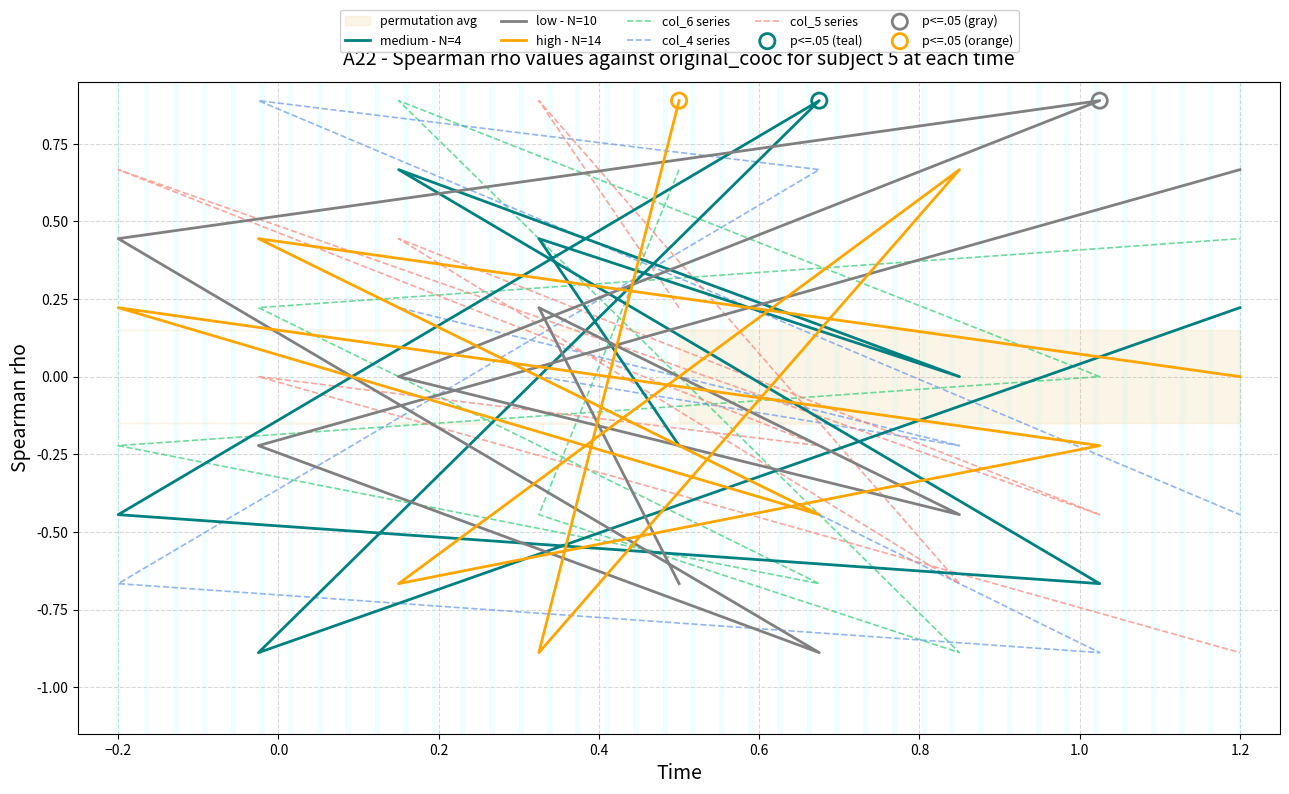

What are all the series names shown in the legend?

medium - N=4, low - N=10, high - N=14, col_6 series, col_4 series, col_5 series